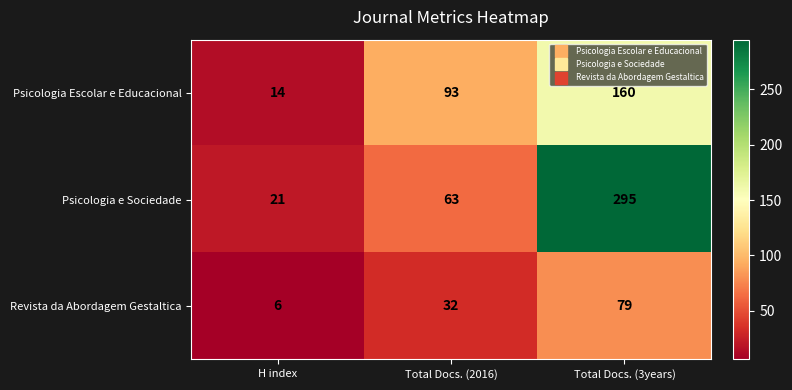

Reading left to right, list all the values displayed in this chart.

Psicologia Escolar e Educacional: 14	93	160
Psicologia e Sociedade: 21	63	295
Revista da Abordagem Gestaltica: 6	32	79